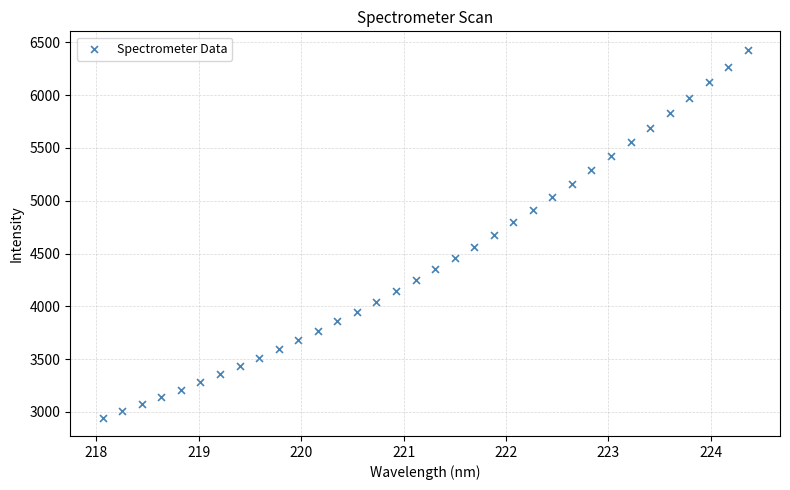

What is the range of X values (max minus min)?

6.3